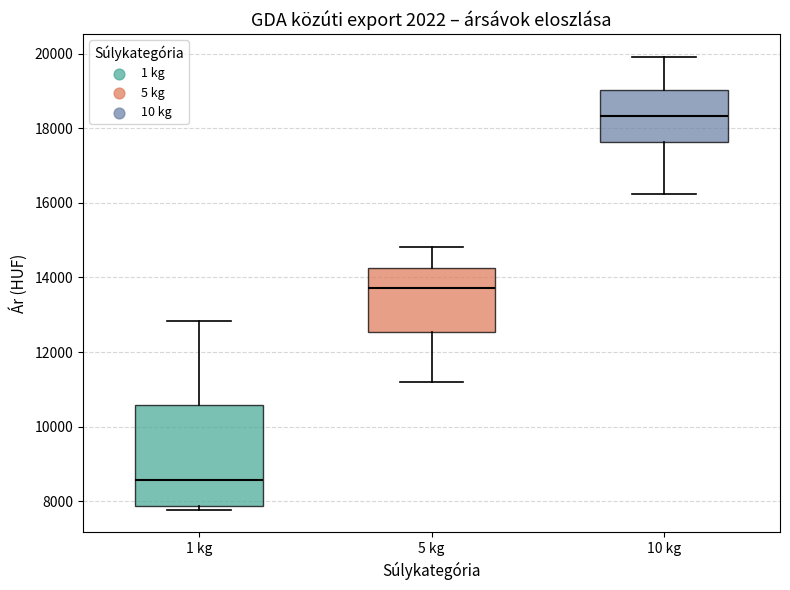

Which box's median line is the lowest?

1 kg